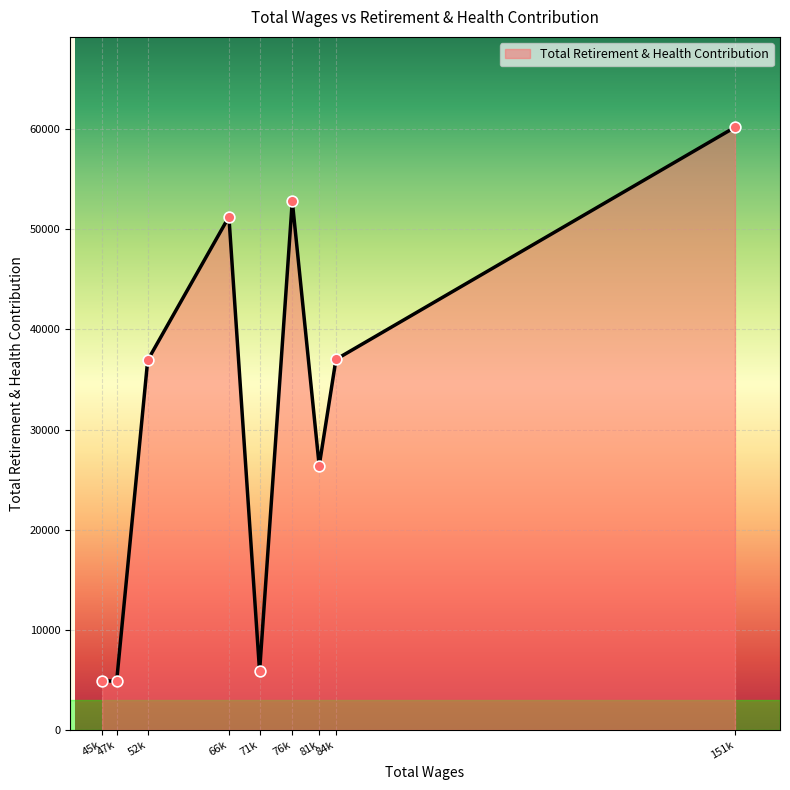

What is the change in value from 71k to 84k?

+31175